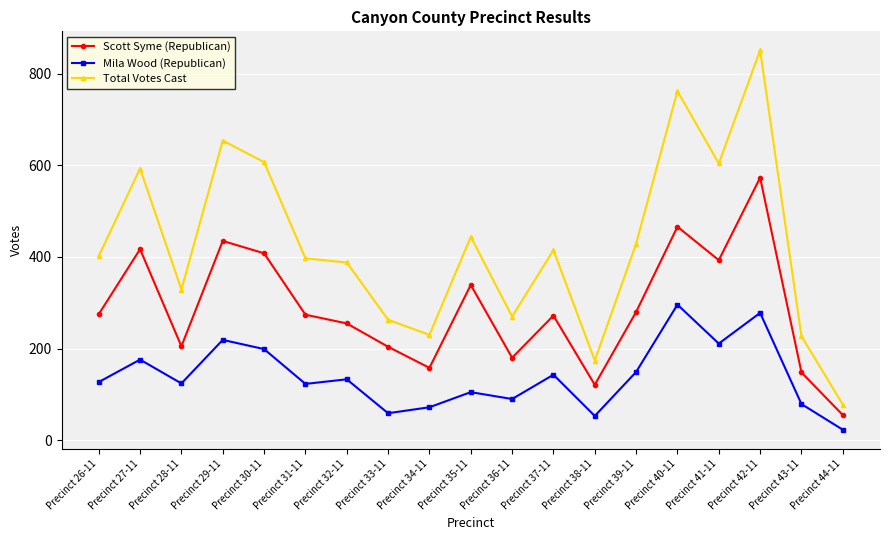

True or false: Scott Syme (Republican) and Mila Wood (Republican) cross at least once.

False